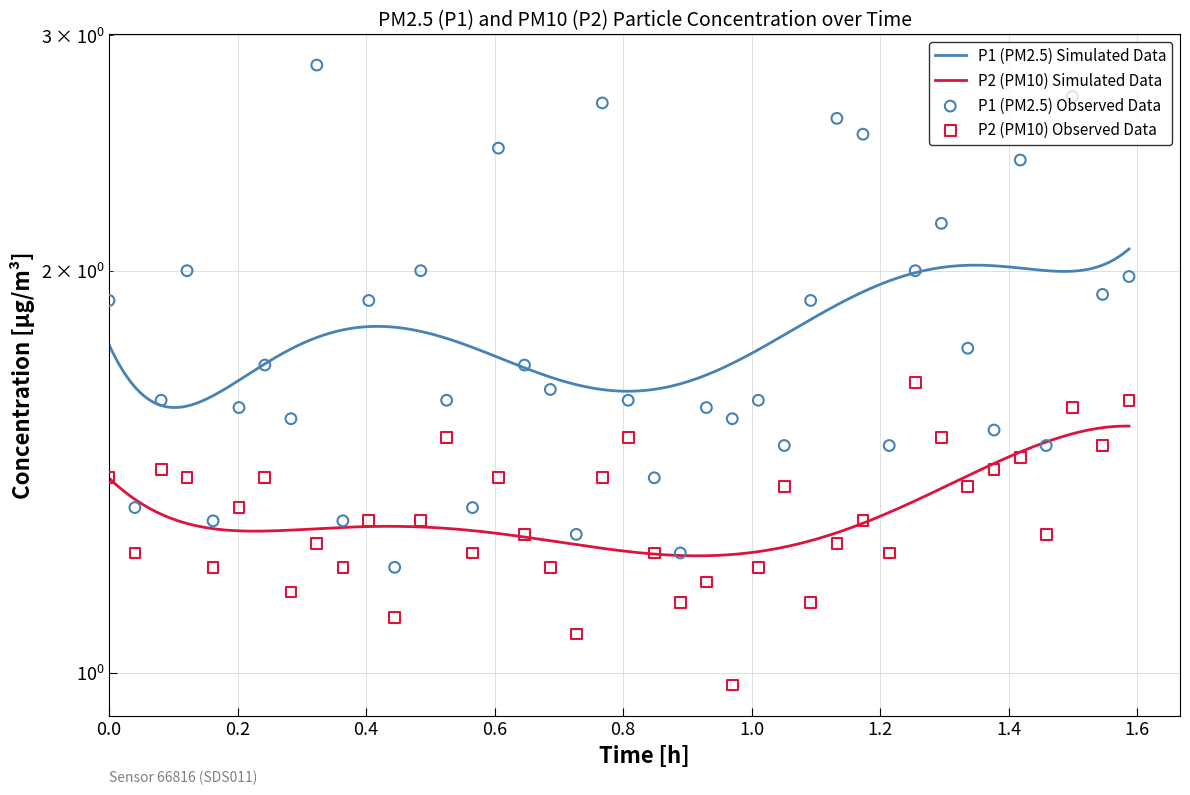

Which series reaches the maximum Y coordinate?

P1